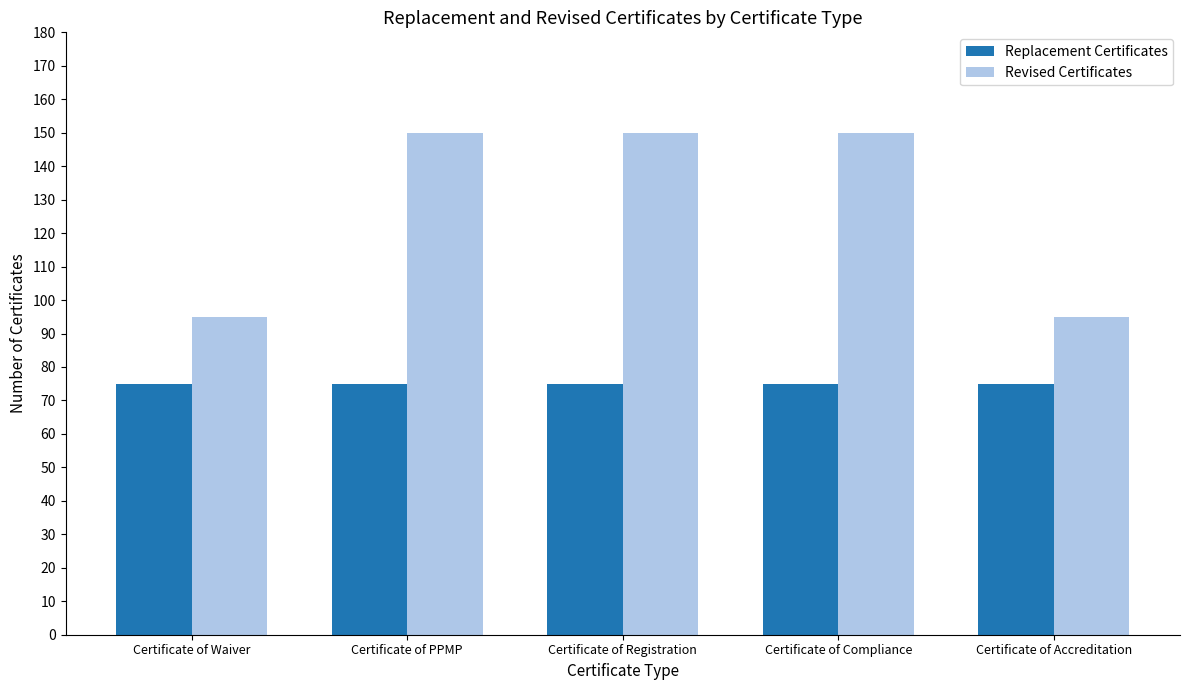

Rank the series by their maximum value, from highest to lowest.

Revised Certificates, Replacement Certificates